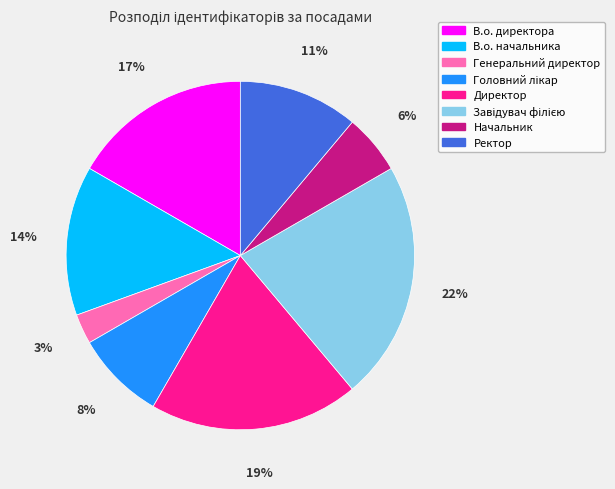

Combined, do Начальник and Директор account for over 50%?

No